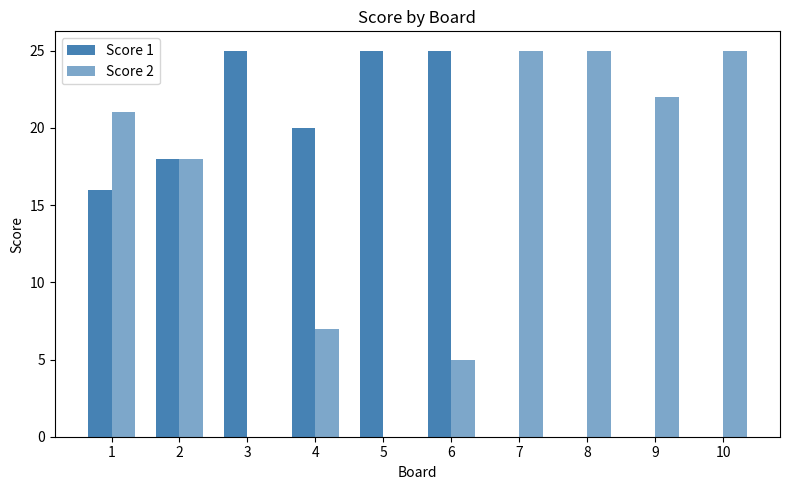

Count the number of data series in this chart.

2